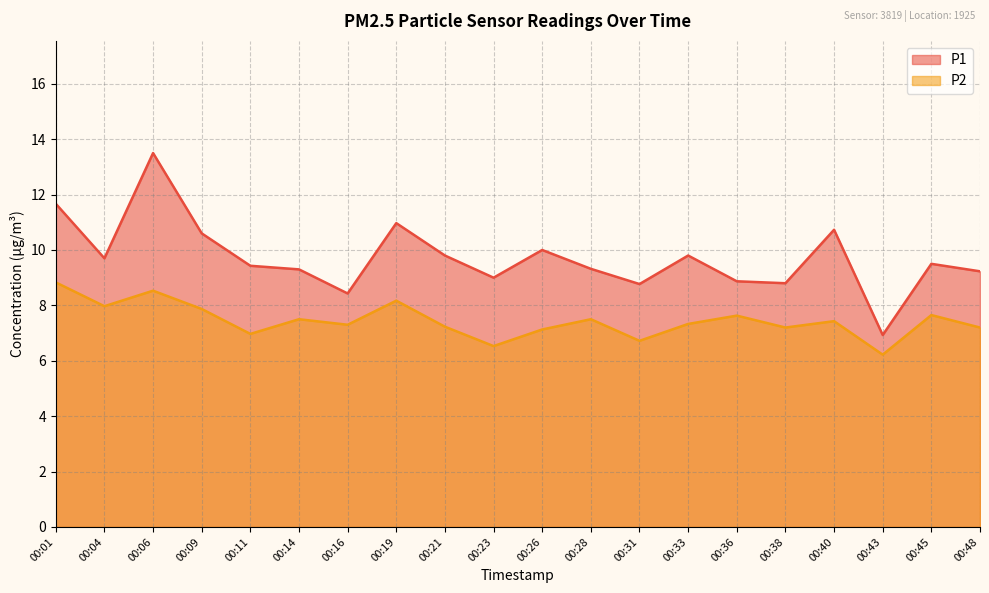

List the labels in order of P1 value, largest first.

00:06, 00:01, 00:19, 00:40, 00:09, 00:26, 00:21, 00:33, 00:04, 00:45, 00:11, 00:28, 00:14, 00:48, 00:23, 00:36, 00:38, 00:31, 00:16, 00:43